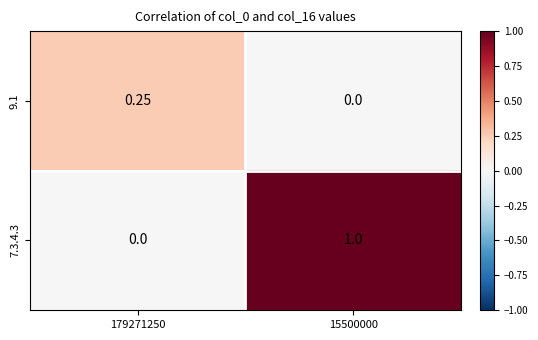

How many distinct data groups are displayed?

2